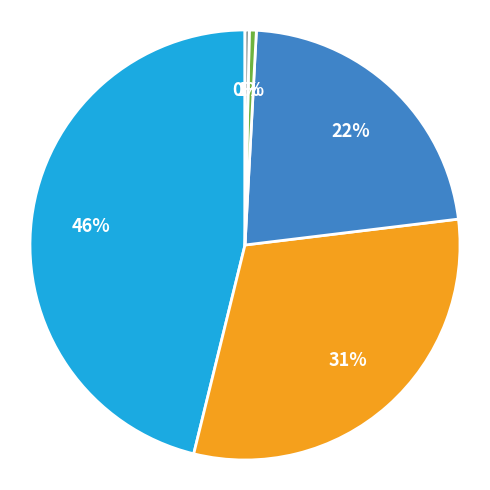

To the nearest percent, what is the average slice percentage?

20%